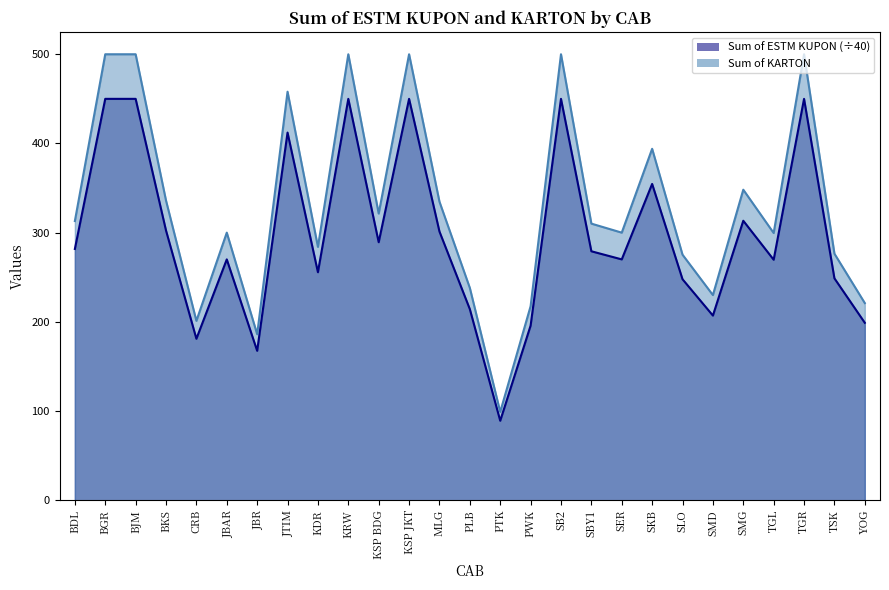

Which series has the largest range (max minus min)?

Sum of ESTM KUPON (scaled)